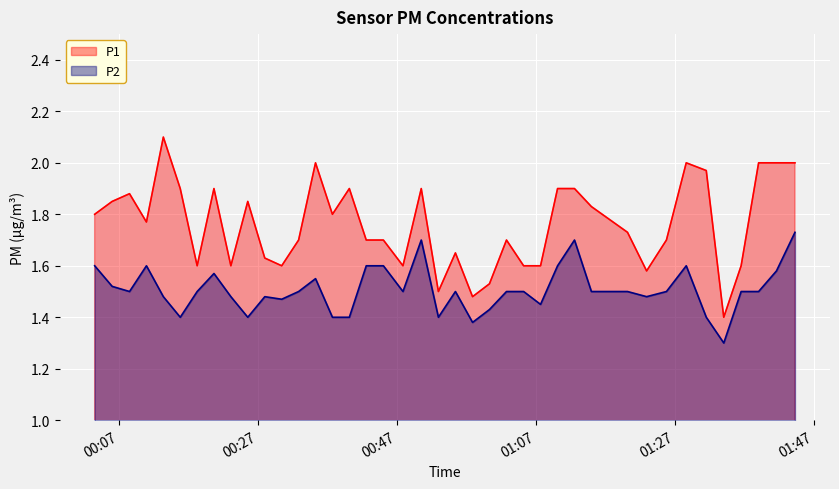

Which series has the largest range (max minus min)?

P1